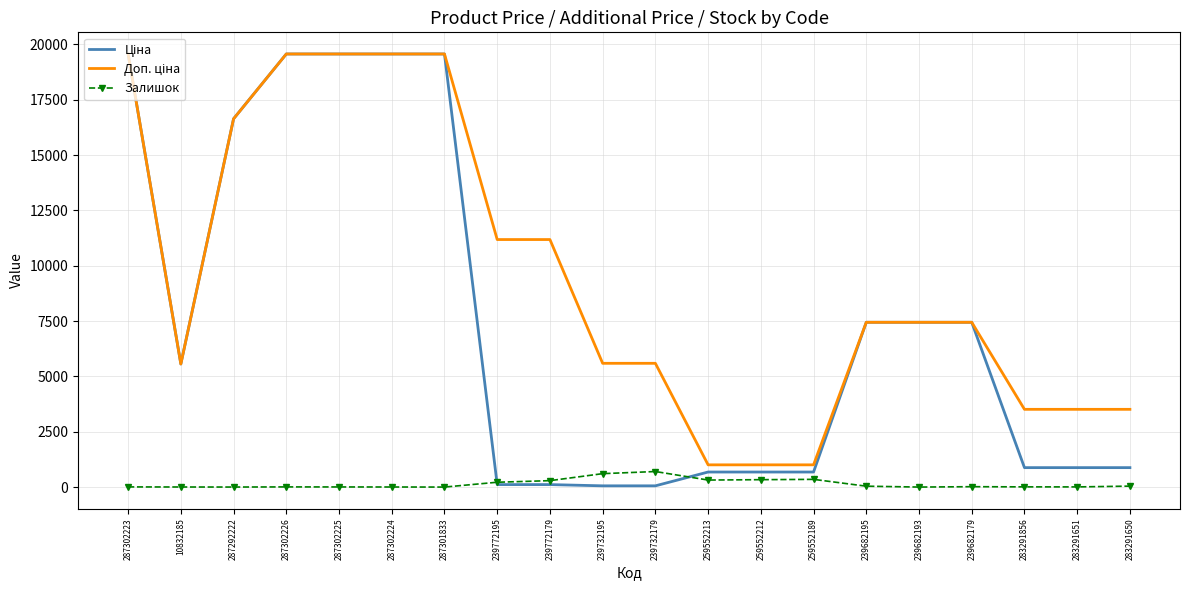

What is the greatest value displayed?

19564.9